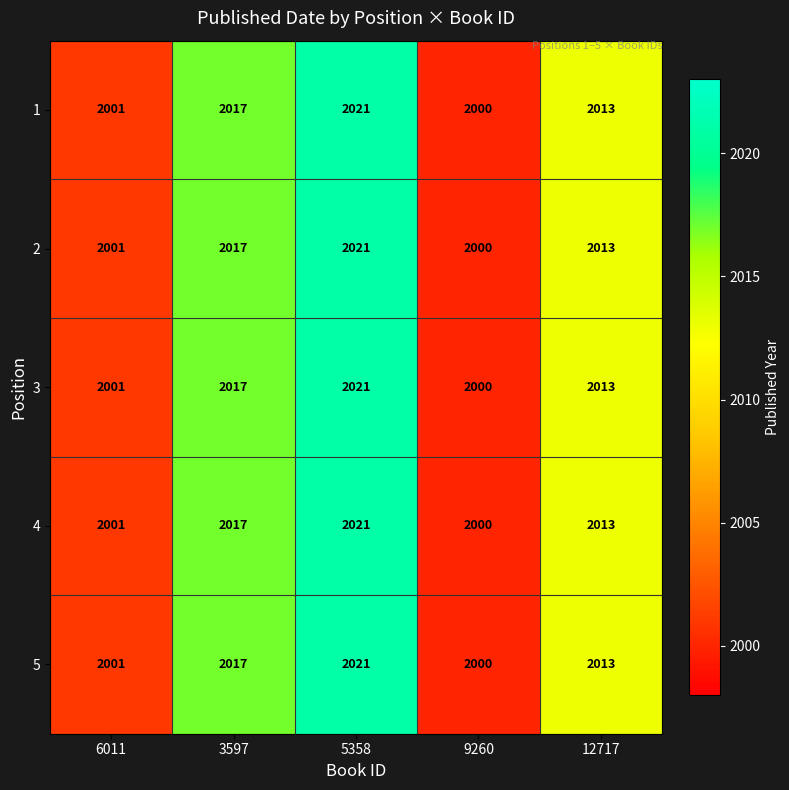

Which label corresponds to the largest value in the chart?

5358